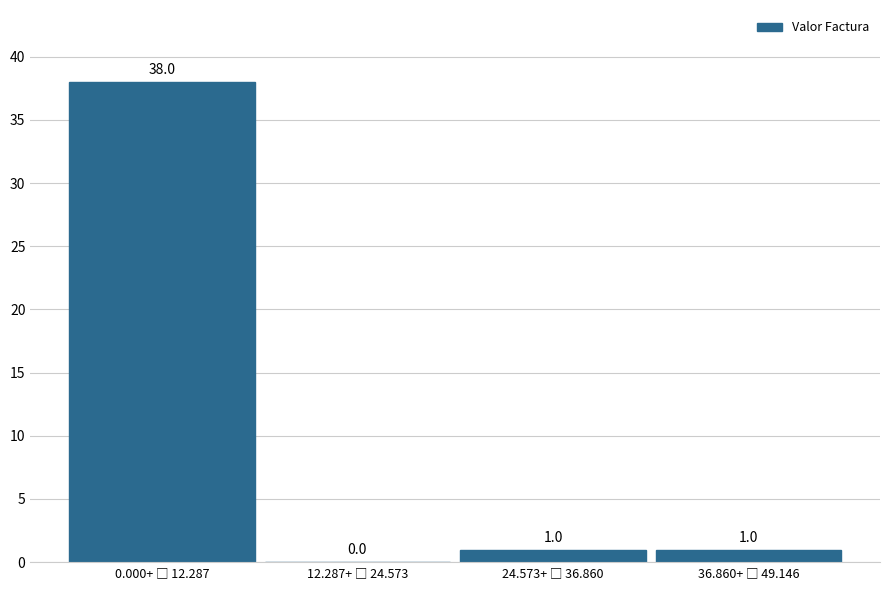

What is the sum of all values?

40